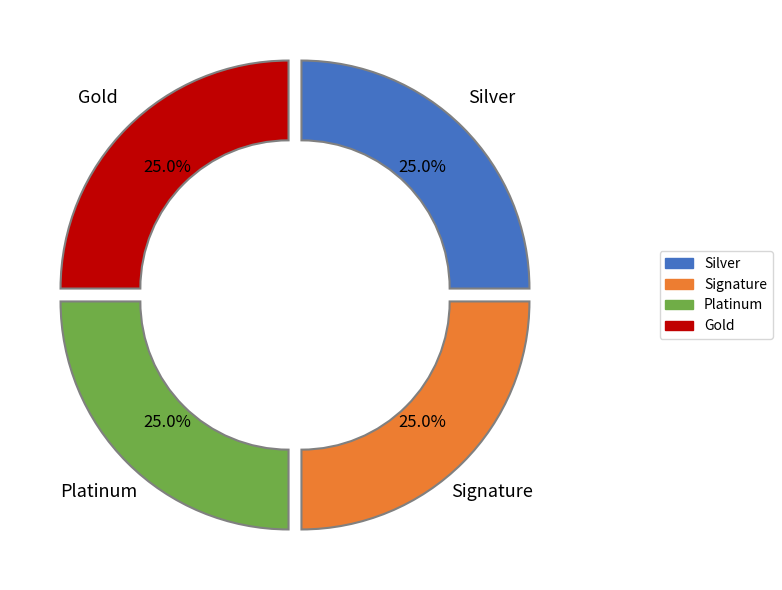

To the nearest percent, what is the difference between the largest and smallest slice percentages?

0%